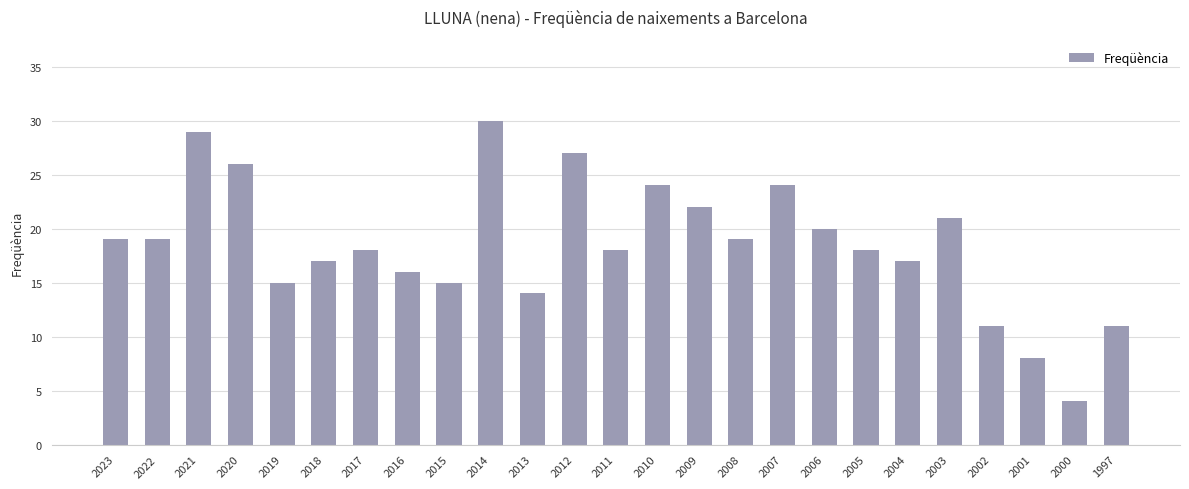

The value at 2006 is 11. True or false?

False